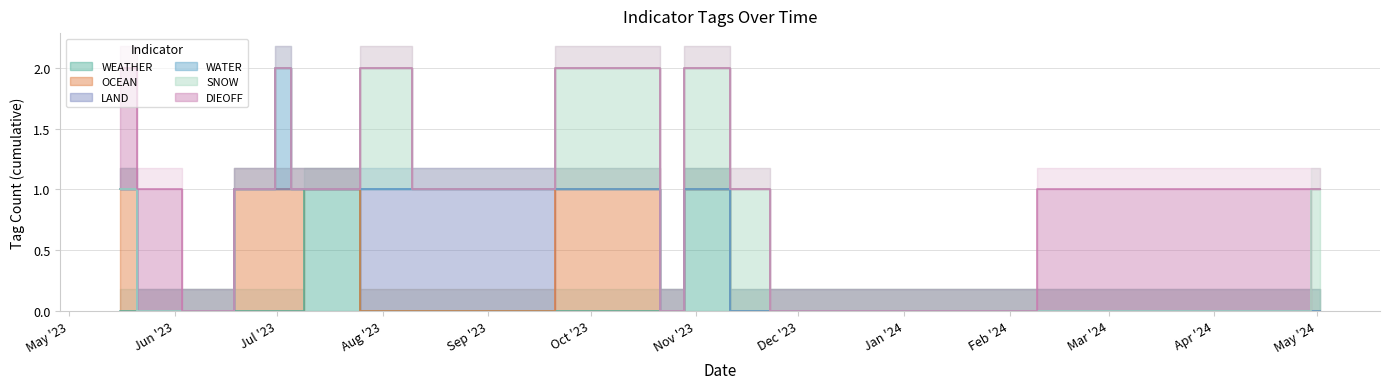

True or false: SNOW has more than 1 interior local peaks.

True